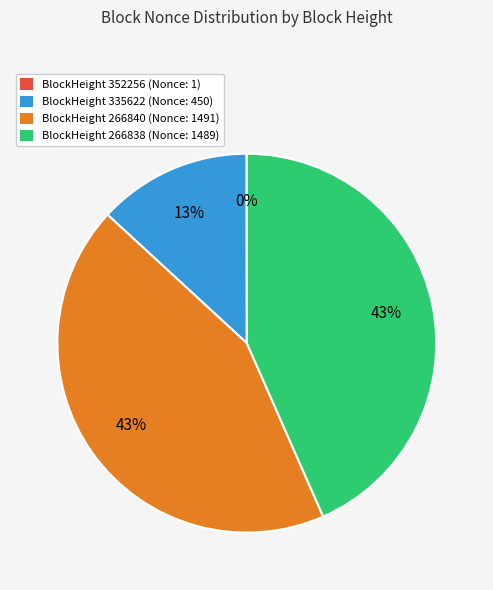

Does any single category account for the majority?

No